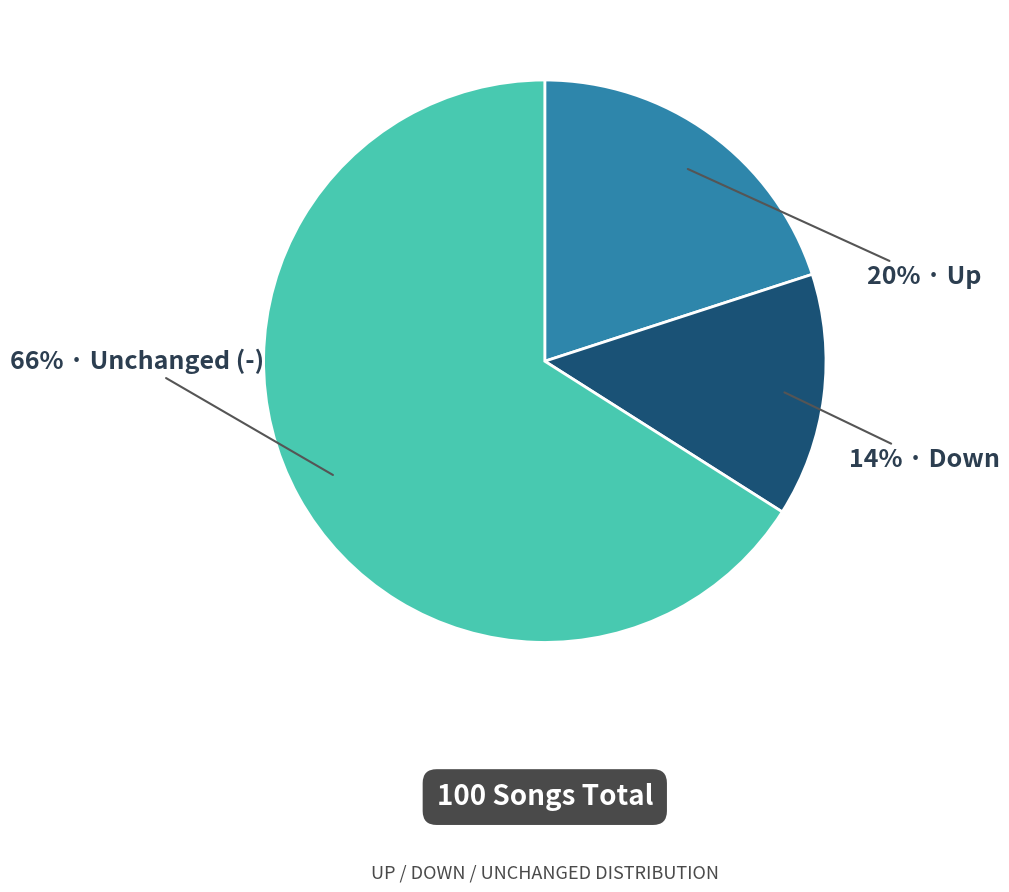

Is there a majority slice in this chart?

Yes